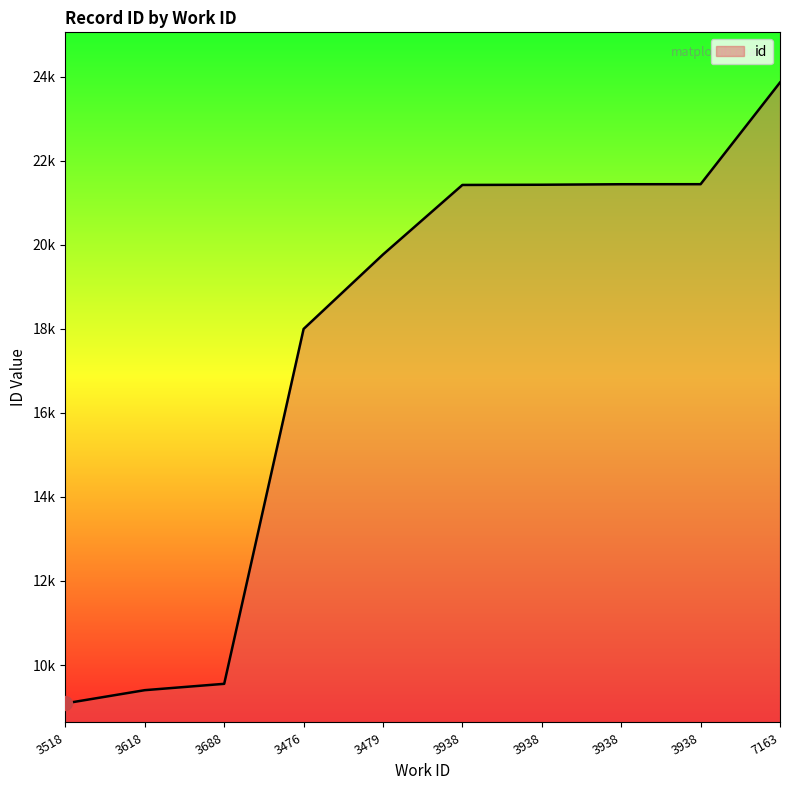

Does the chart display data point markers on the line(s)?

No